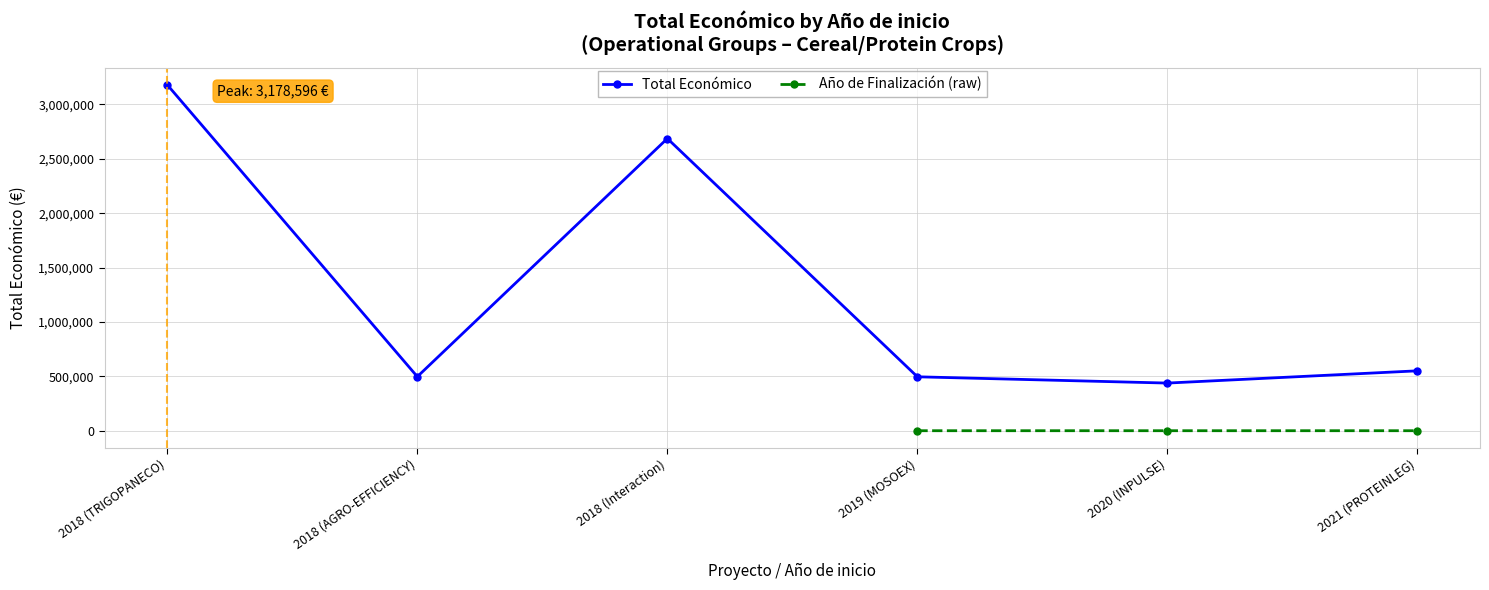

List the labels in order of Total Económico value, smallest first.

2020 (INPULSE), 2019 (MOSOEX), 2018 (AGRO-EFFICIENCY), 2021 (PROTEINLEG), 2018 (Interaction), 2018 (TRIGOPANECO)